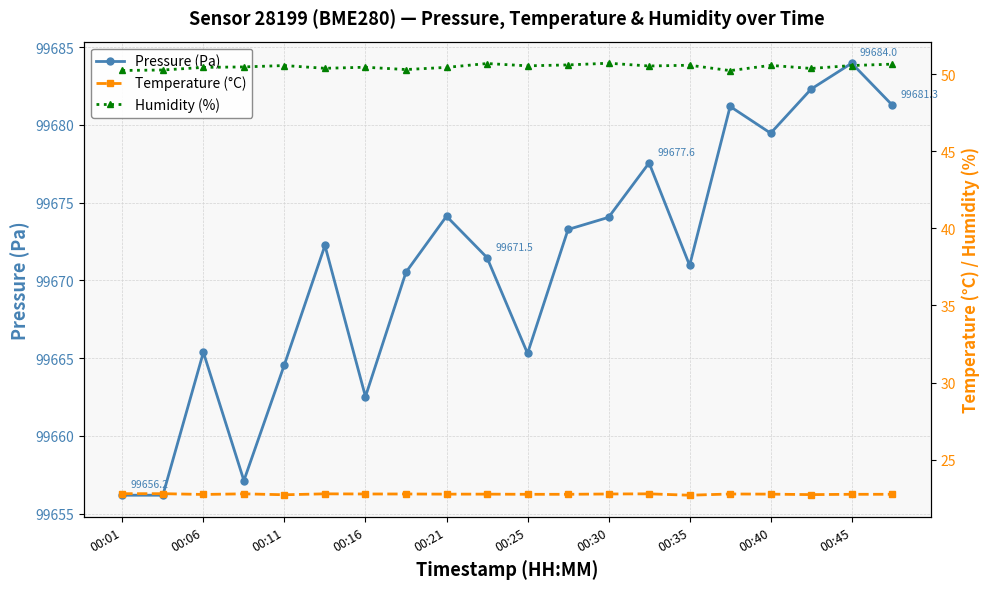

Where is the first local maximum for Pressure (Pa)?

00:06